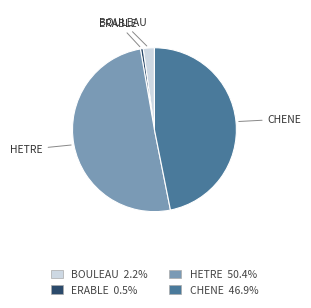

Is there a majority slice in this chart?

Yes